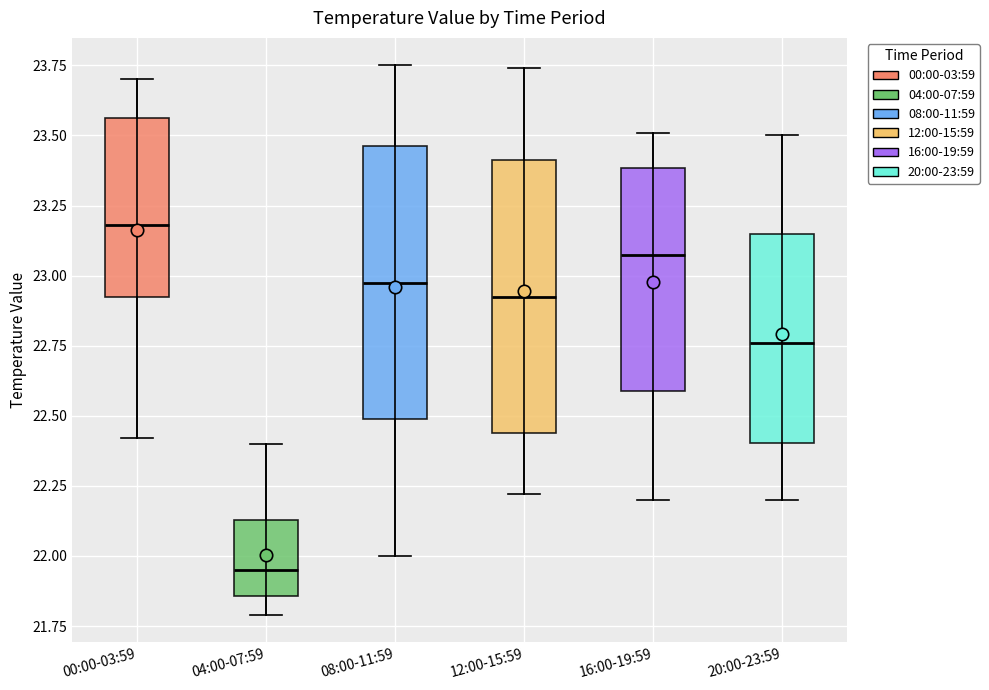

Reading left to right, transcribe this box plot: for each box, give where its median line is, the range the box spans, and where its two whiskers end, as read against the y-axis. The values are not printed on the chart, so give them approximately, as read against the axis.

00:00-03:59: median 23.20, box 22.90 to 23.55, whiskers 22.40 to 23.70
04:00-07:59: median 21.95, box 21.85 to 22.15, whiskers 21.80 to 22.40
08:00-11:59: median 23.00, box 22.50 to 23.45, whiskers 22.00 to 23.75
12:00-15:59: median 22.95, box 22.45 to 23.40, whiskers 22.20 to 23.75
16:00-19:59: median 23.10, box 22.60 to 23.40, whiskers 22.20 to 23.50
20:00-23:59: median 22.75, box 22.40 to 23.15, whiskers 22.20 to 23.50